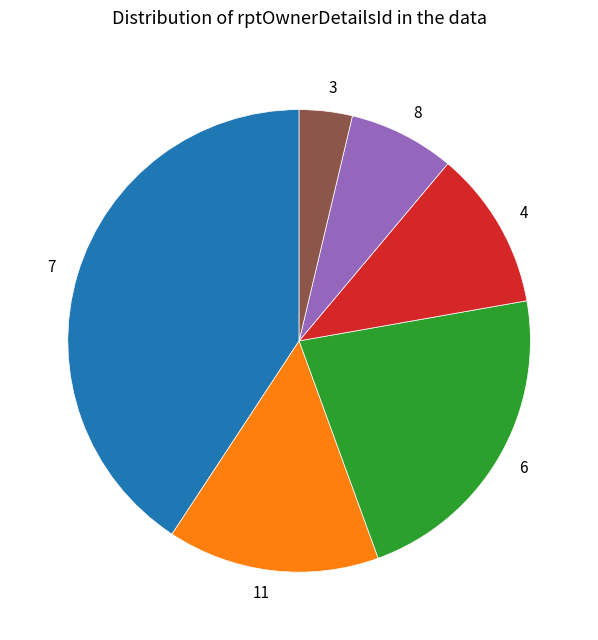

Do 7 and 3 together represent more than half of the pie?

No